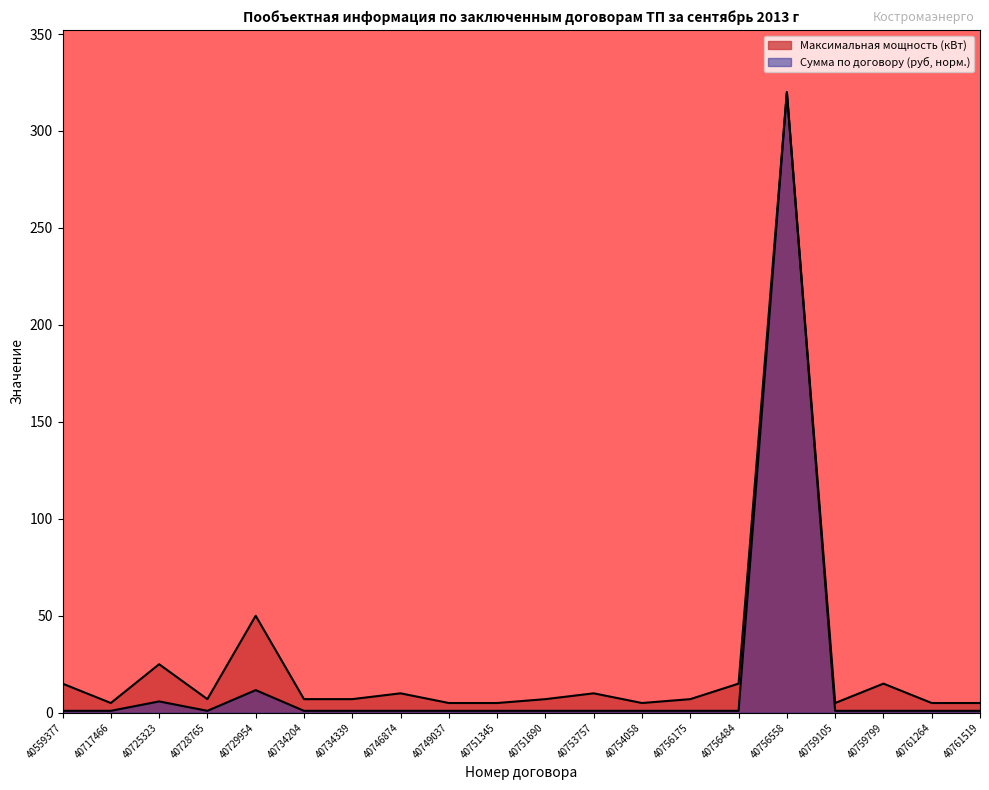

Which category has the highest value across all series?

40756558